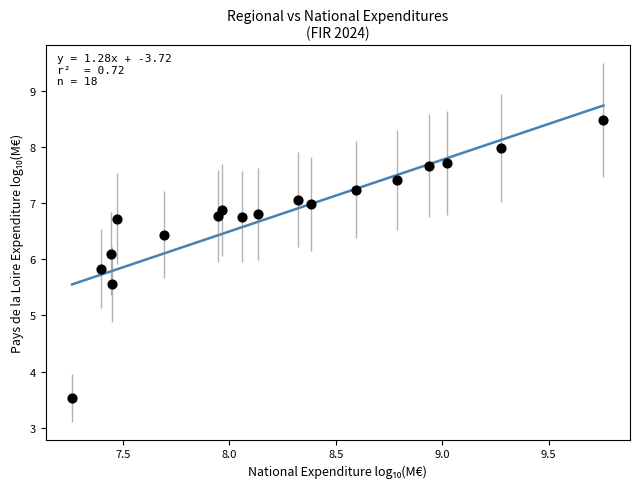

What is the range of X values (max minus min)?

2.5